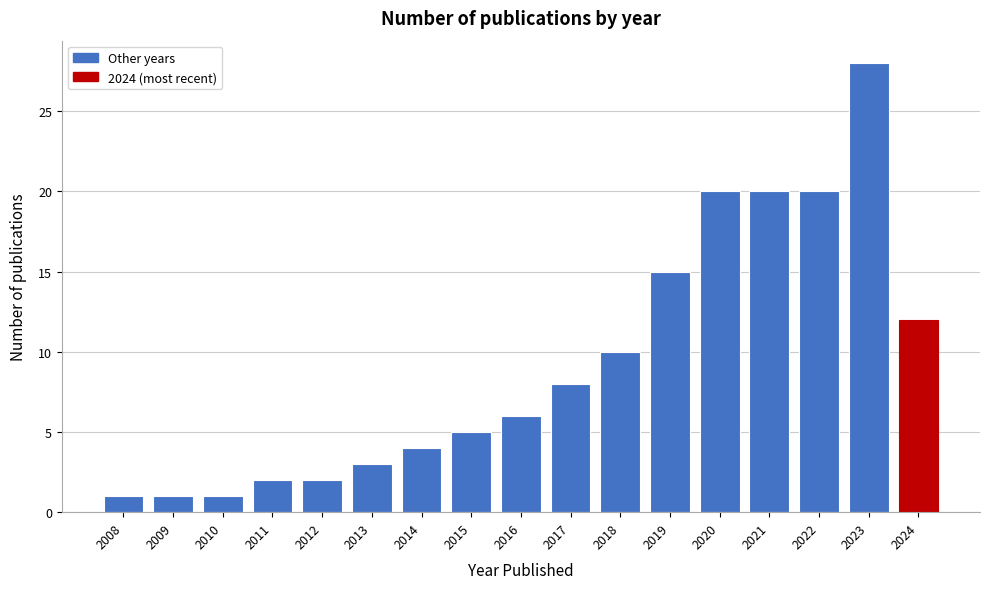

Reading left to right, extract all data points from this chart.

2008=1	2009=1	2010=1	2011=2	2012=2	2013=3	2014=4	2015=5	2016=6	2017=8	2018=10	2019=15	2020=20	2021=20	2022=20	2023=28	2024=12